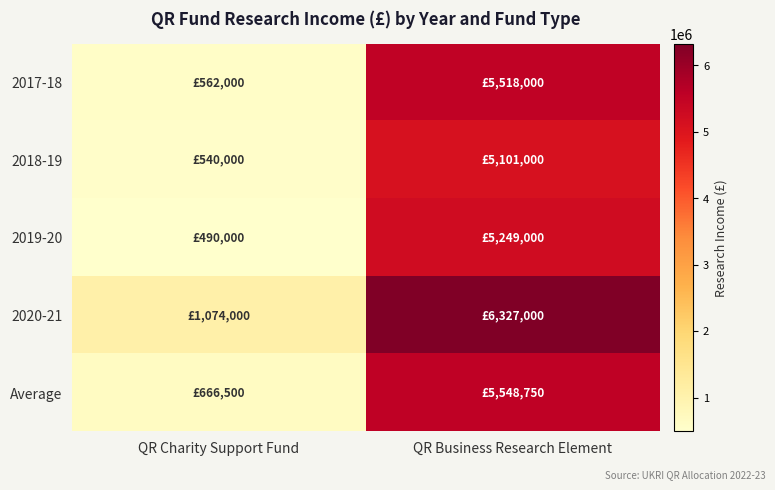

What is the smallest value displayed?

490000